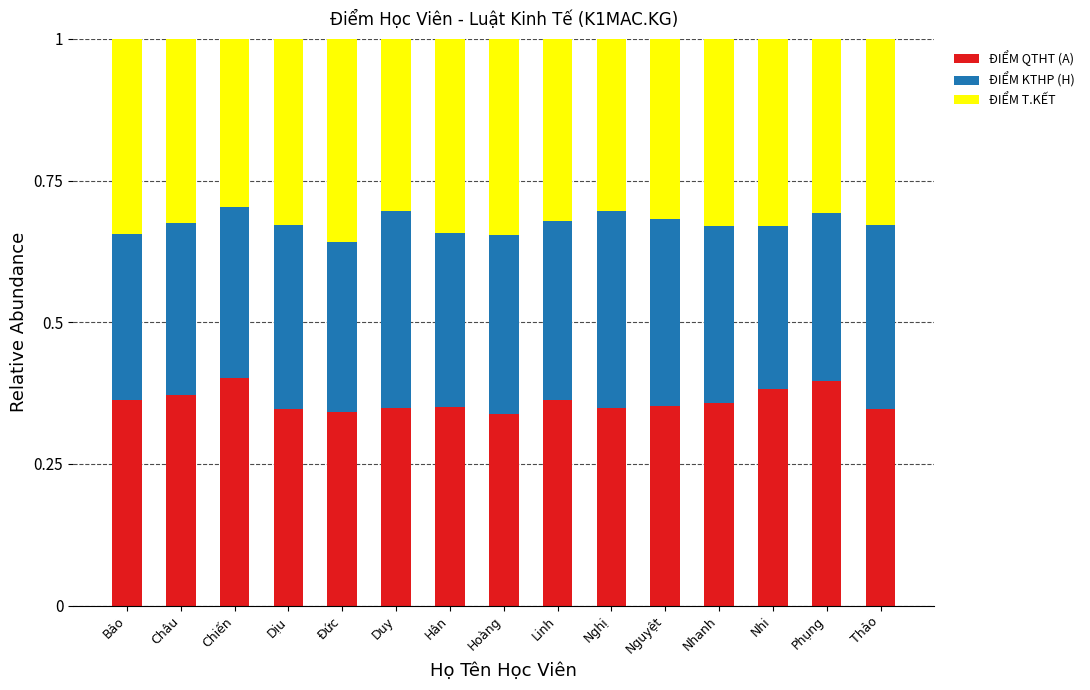

What is the total value across all series at Dịu?

1.0